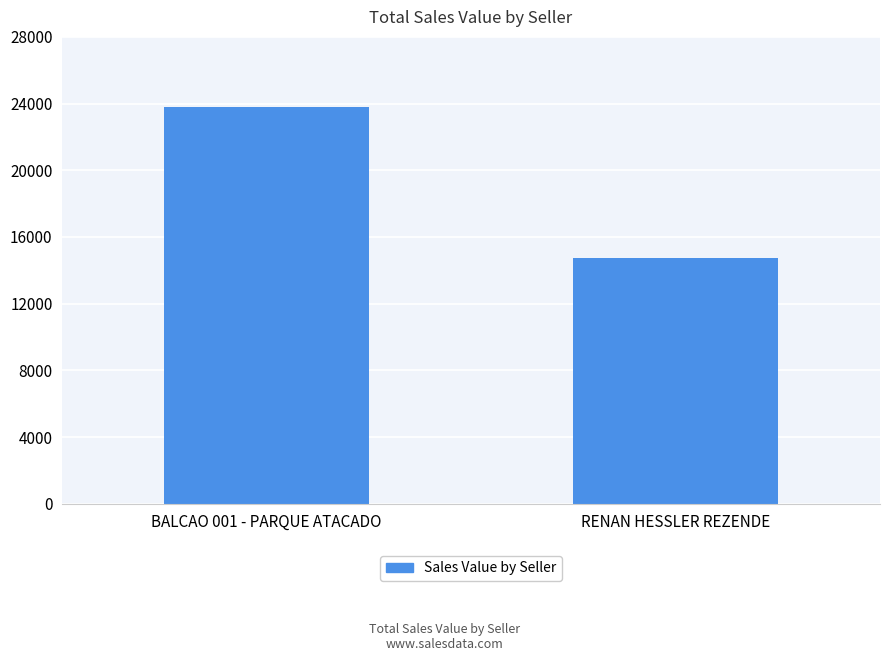

Count the number of data series in this chart.

1